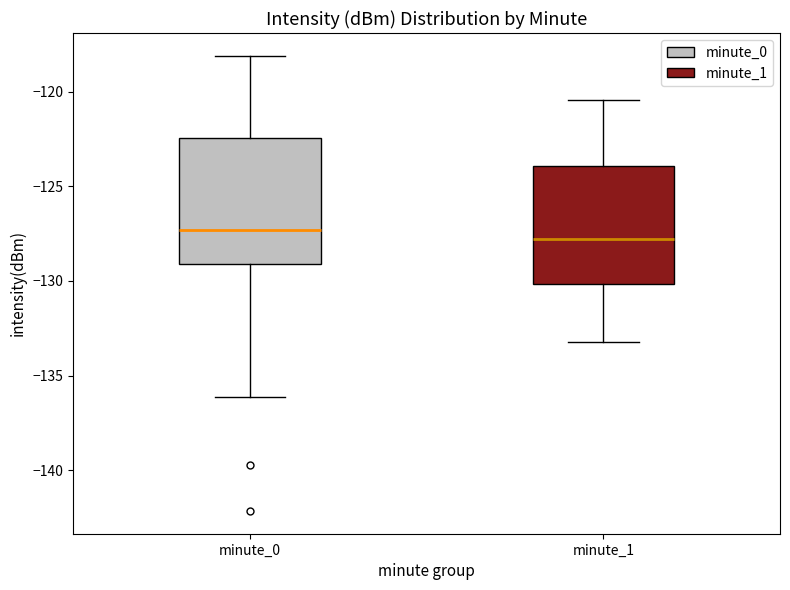

Where does the median line of the box for minute_1 sit on the y-axis? The values are not printed on the chart, so give them approximately, as read against the axis.

-128.0